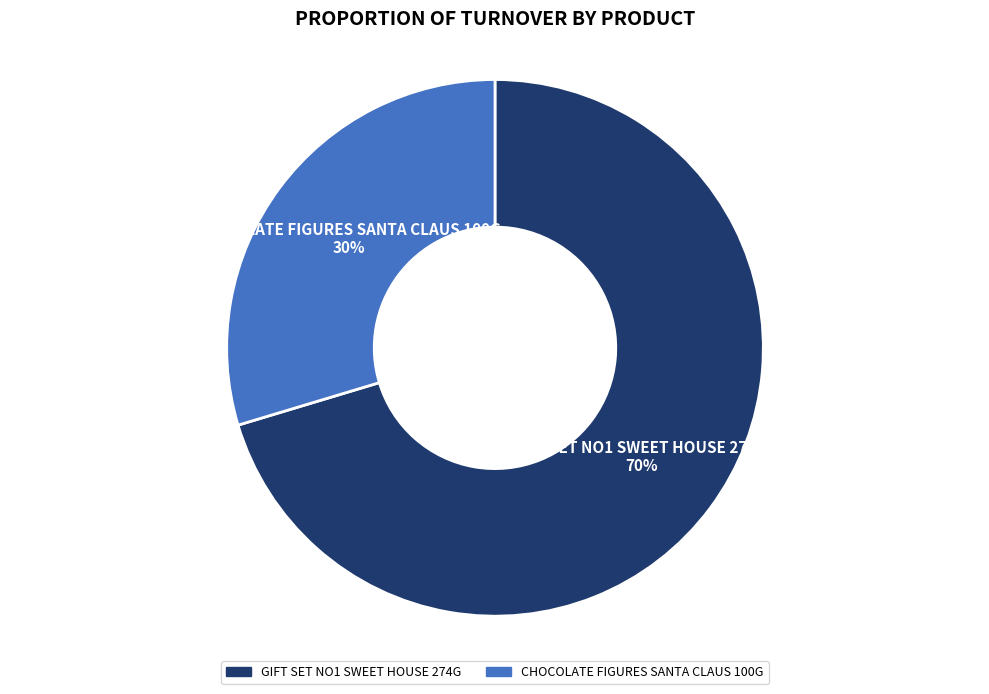

To the nearest percent, what portion does GIFT SET NO1 SWEET HOUSE 274G represent?

70%